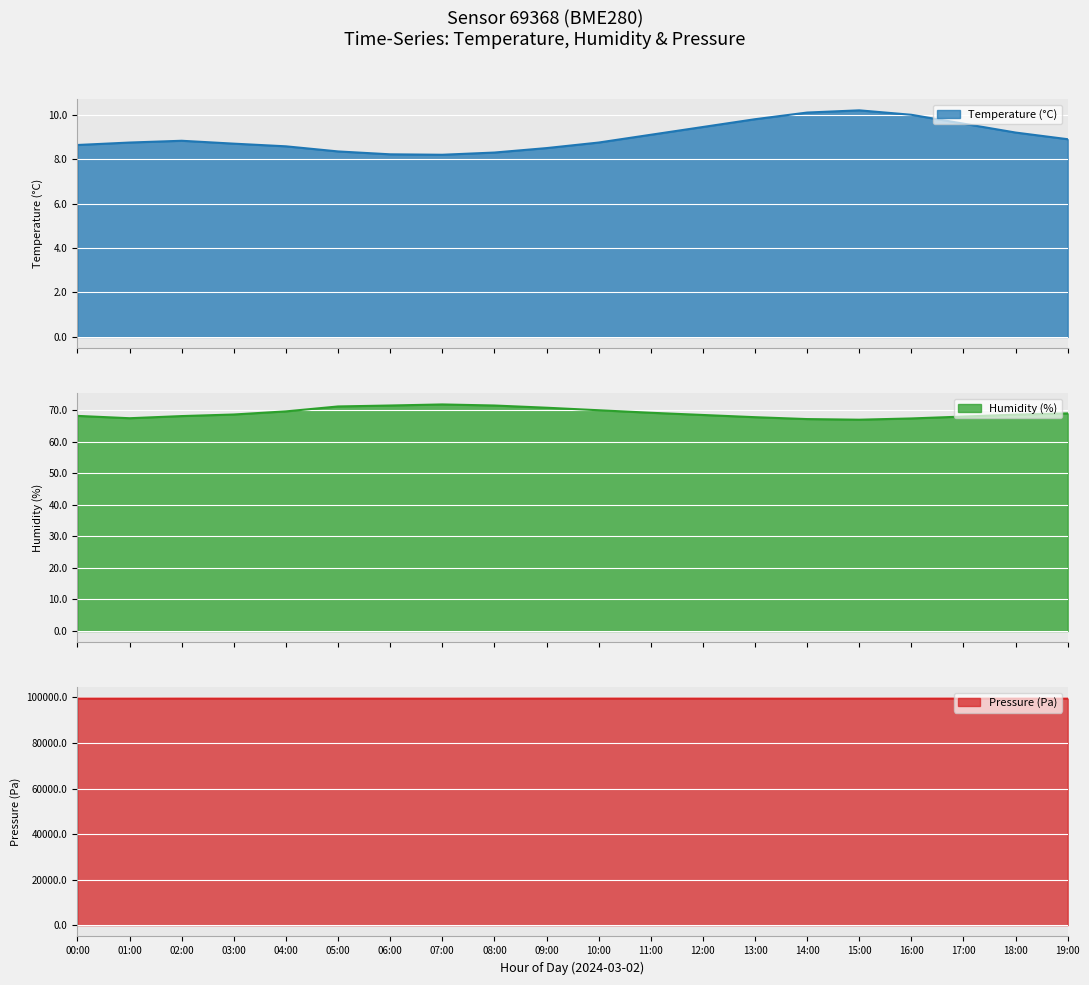

What are all the series names shown in the legend?

temperature, humidity, pressure